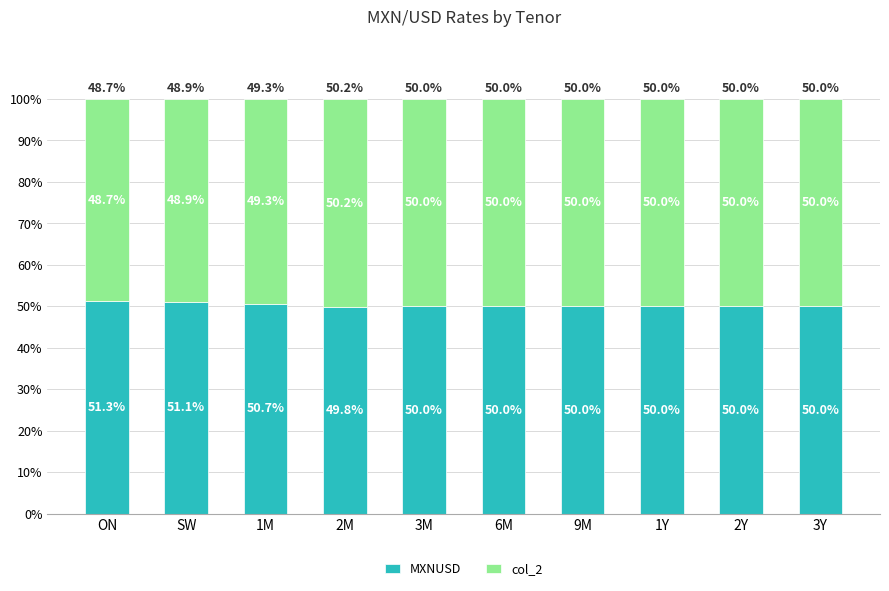

Which category has the lowest value in the MXNUSD series?

2M